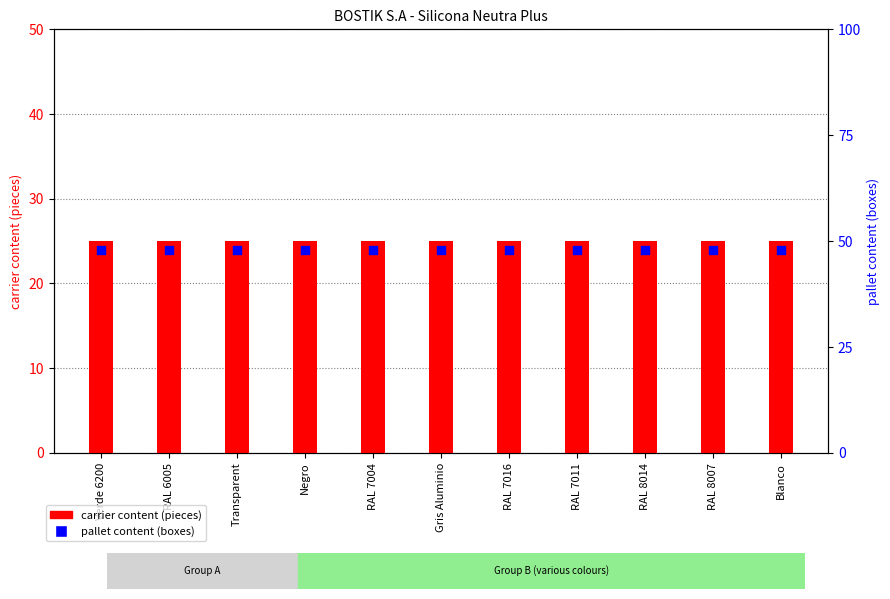

Is the value of pallet content (boxes) at RAL 7011 greater than the value of carrier content (pieces) at Transparent?

Yes